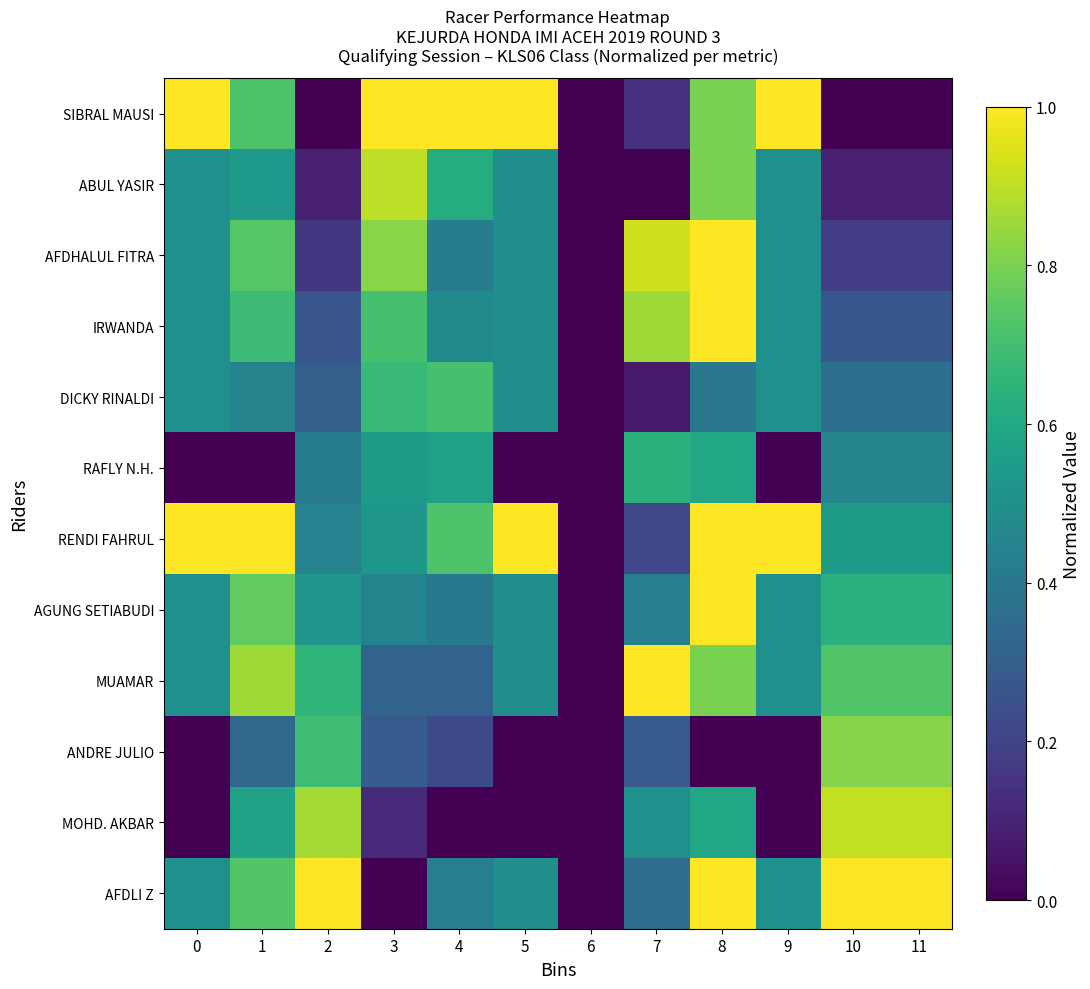

At how many categories does at least one series exceed 0?

11